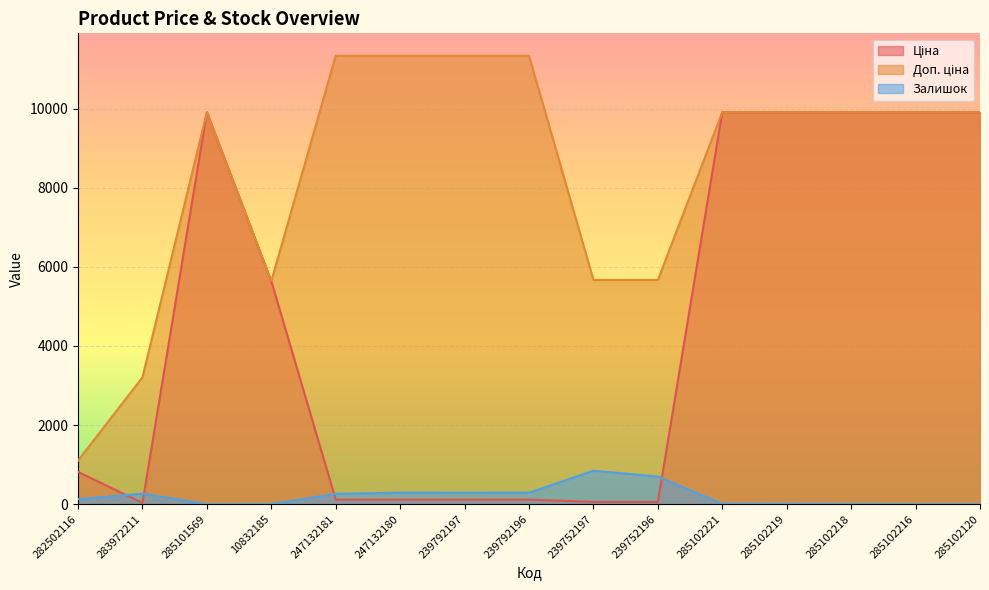

How many interior local peaks does the Залишок series have?

3